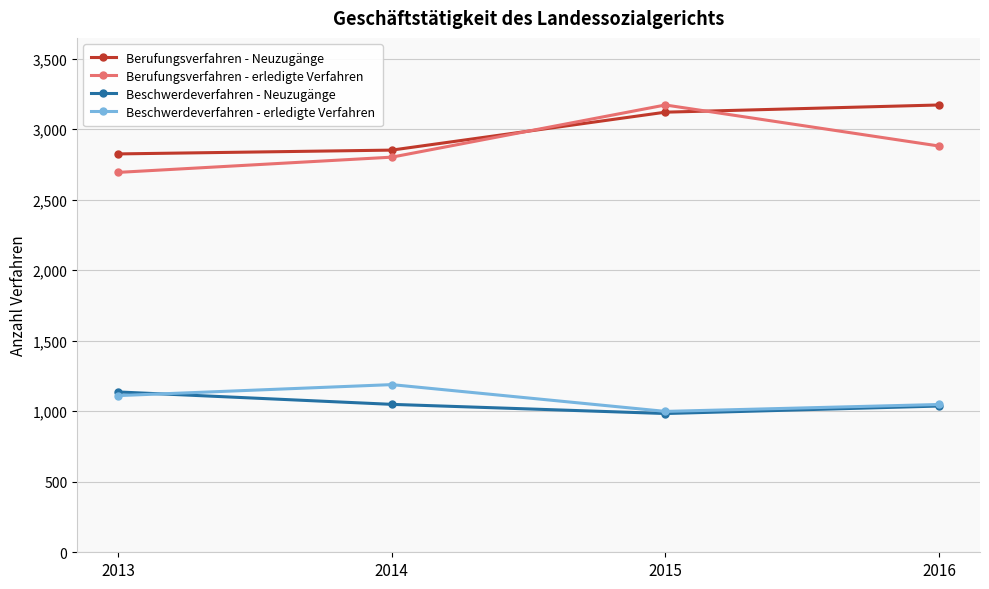

Which series changed the most between 2015 and 2016?

Berufungsverfahren - erledigte Verfahren